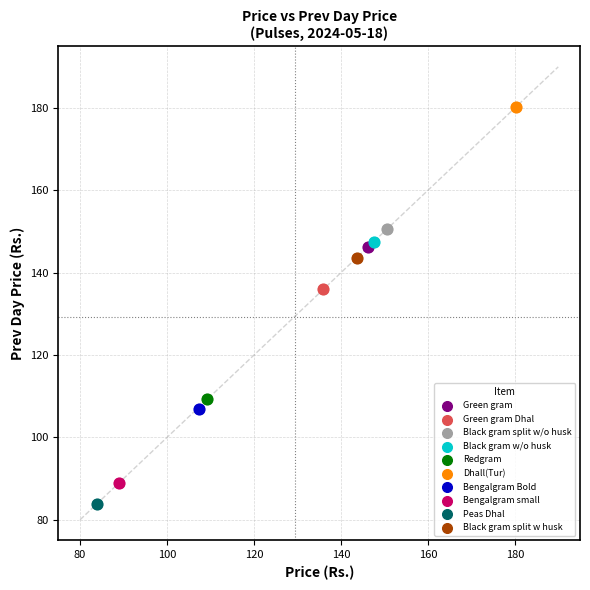

What are all the series names shown in the legend?

Green gram, Green gram Dhal, Black gram split w/o husk, Black gram w/o husk, Redgram, Dhall(Tur), Bengalgram Bold, Bengalgram small, Peas Dhal, Black gram split w husk